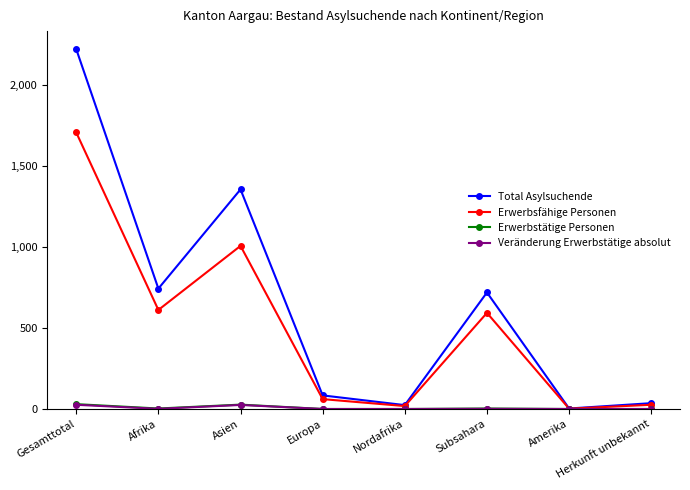

Where is the first local maximum for Erwerbsfähige Personen?

Asien